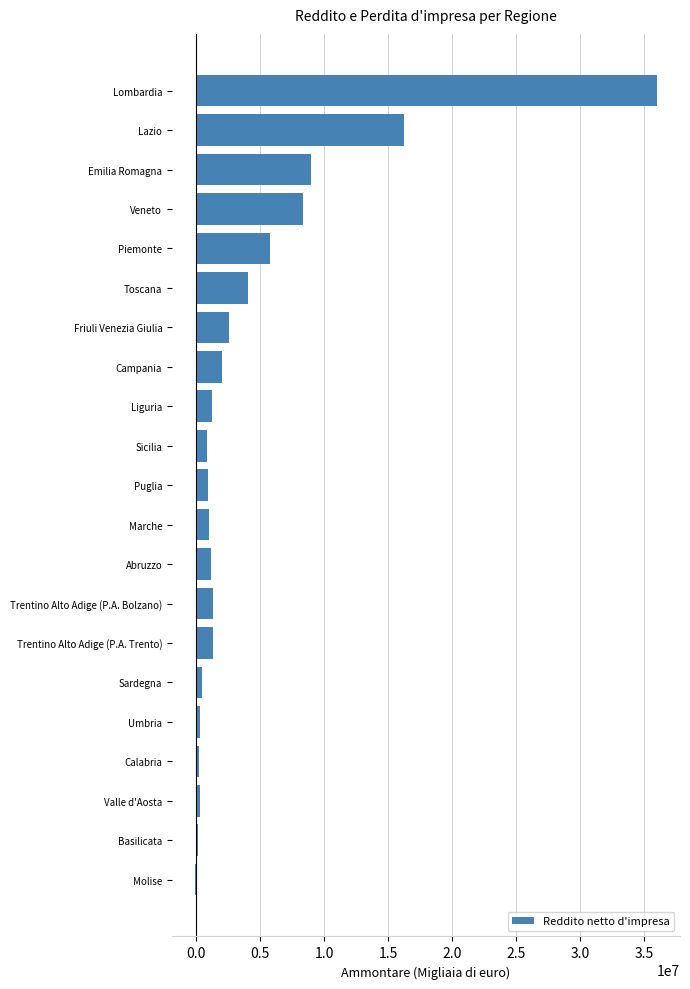

At which category does the chart reach its peak across all series?

Lombardia